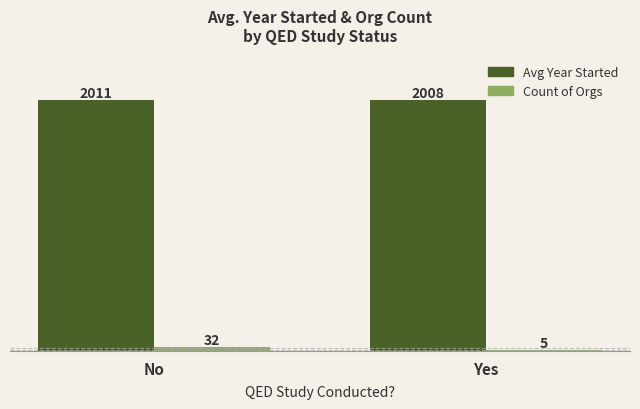

Which series has the largest range (max minus min)?

Count of Orgs